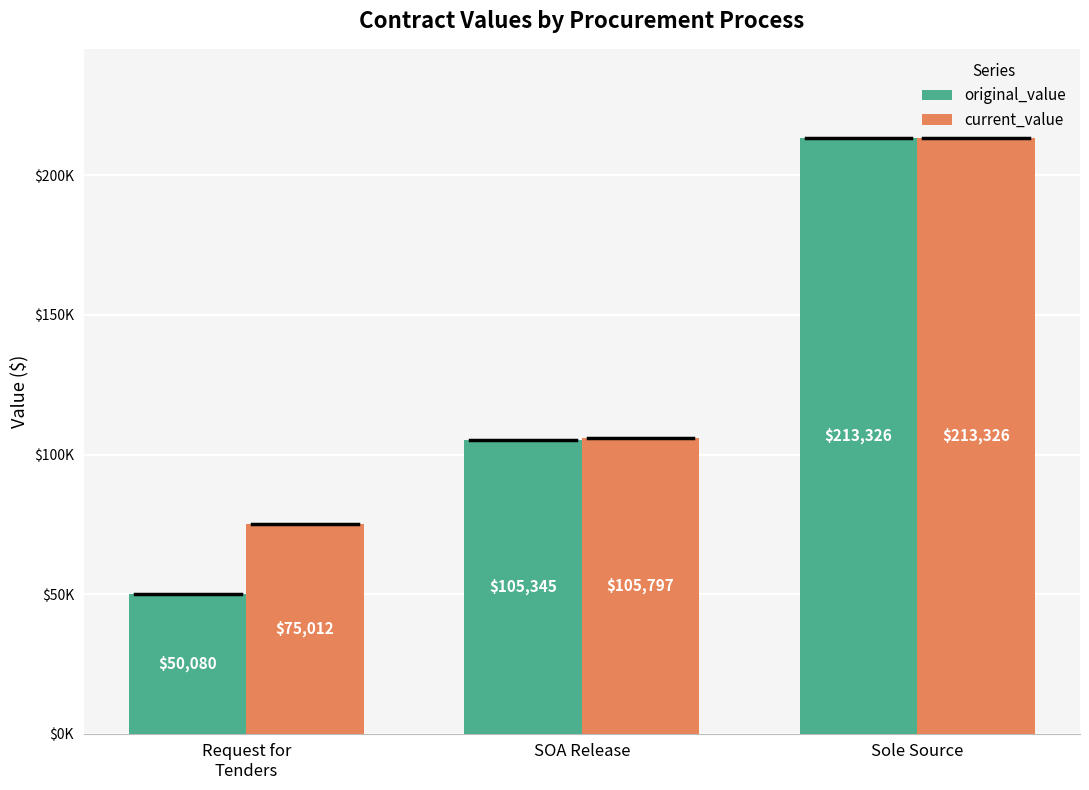

Which has a higher value, Request for
Tenders or SOA Release?

SOA Release